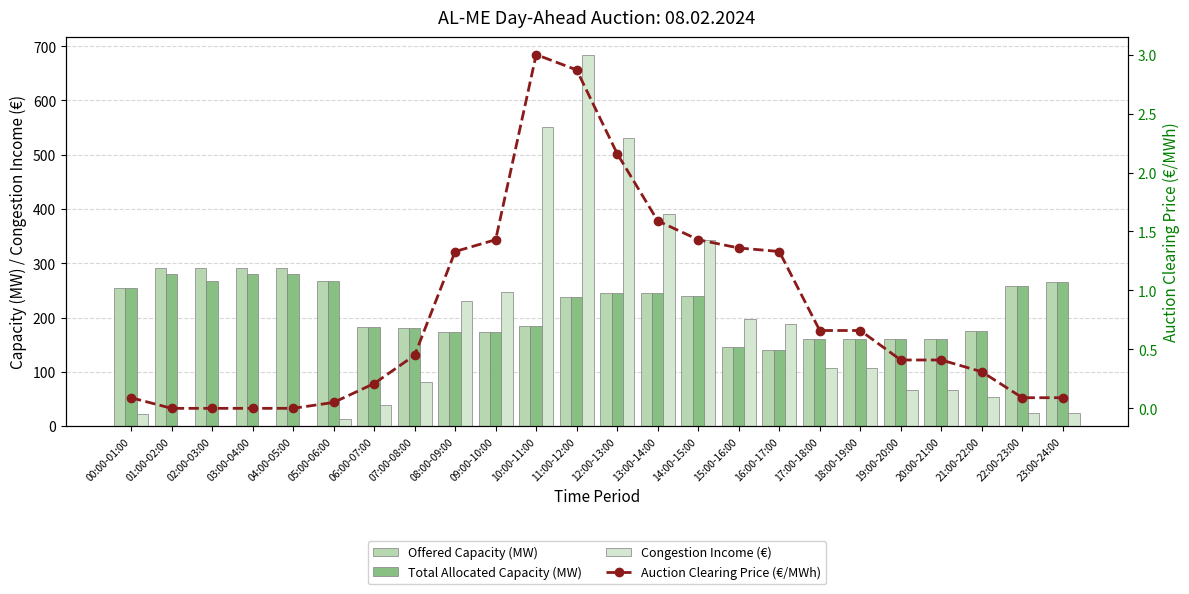

Between 15:00-16:00 and 20:00-21:00, which is larger?

20:00-21:00